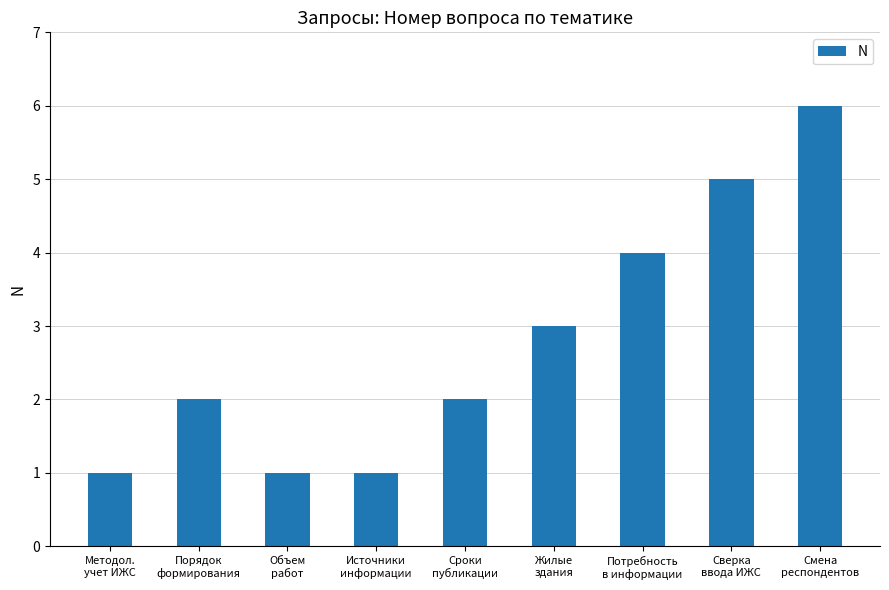

Which category has the highest value across all series?

Смена
респондентов